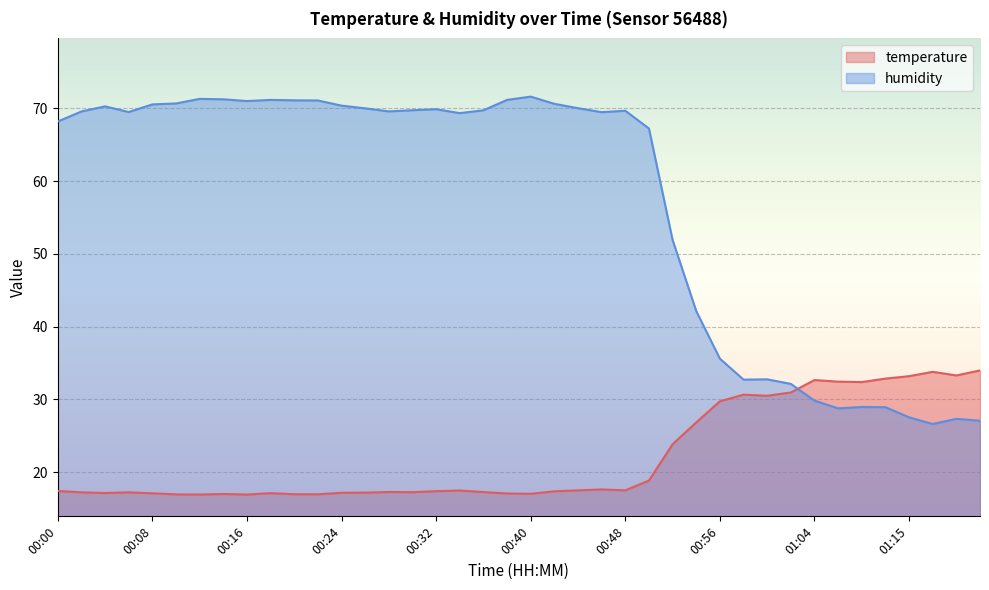

What position from the left is 00:24?

13